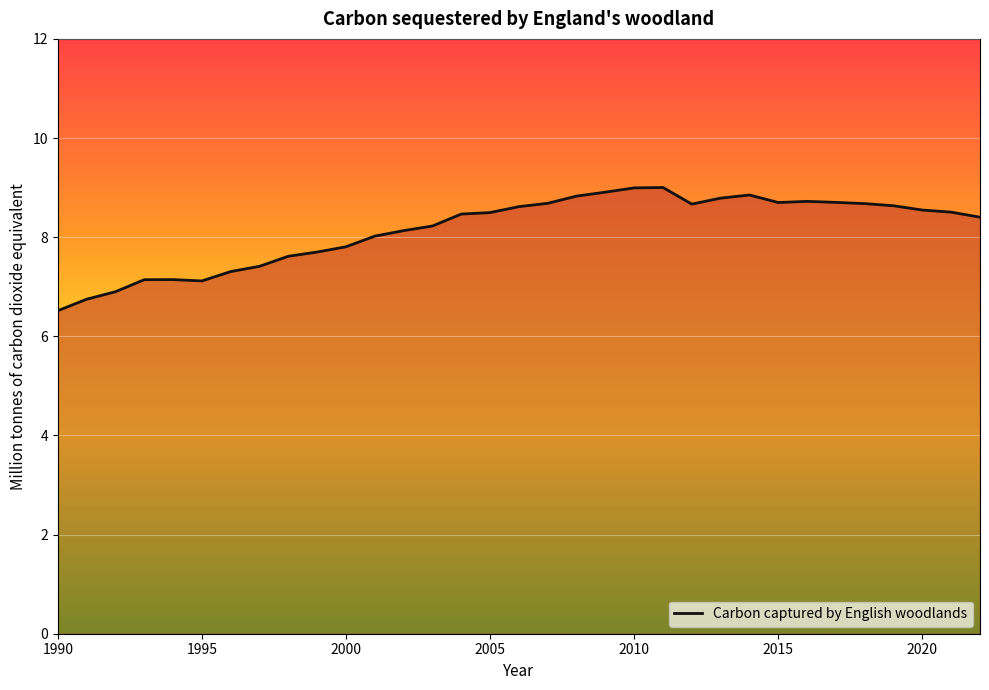

What is the smallest value displayed?

6.5